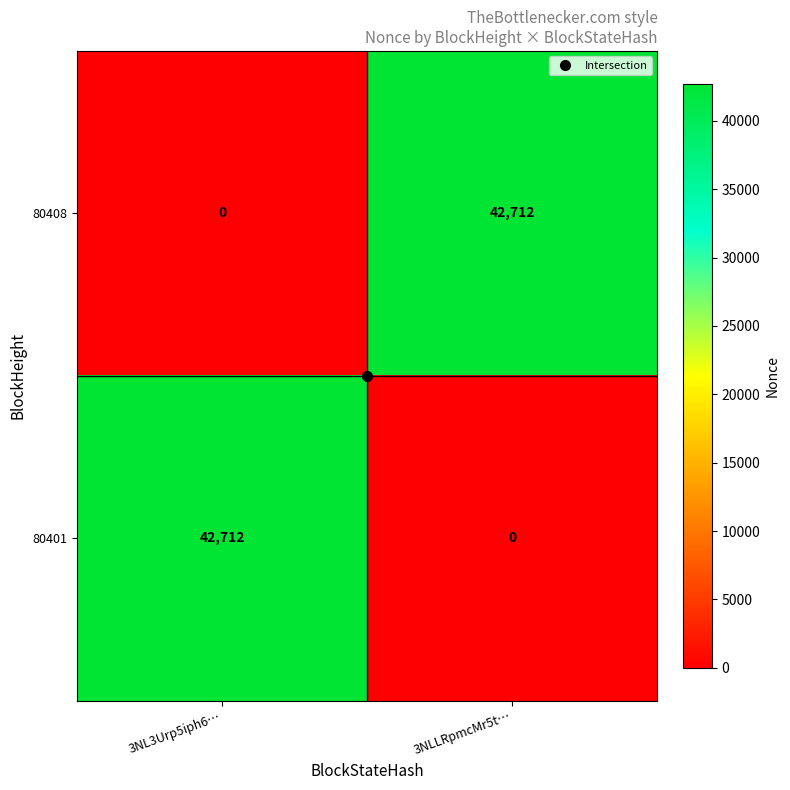

Is it true that 80408 equals 63801 at 3NLLRpmcMr5t…?

False